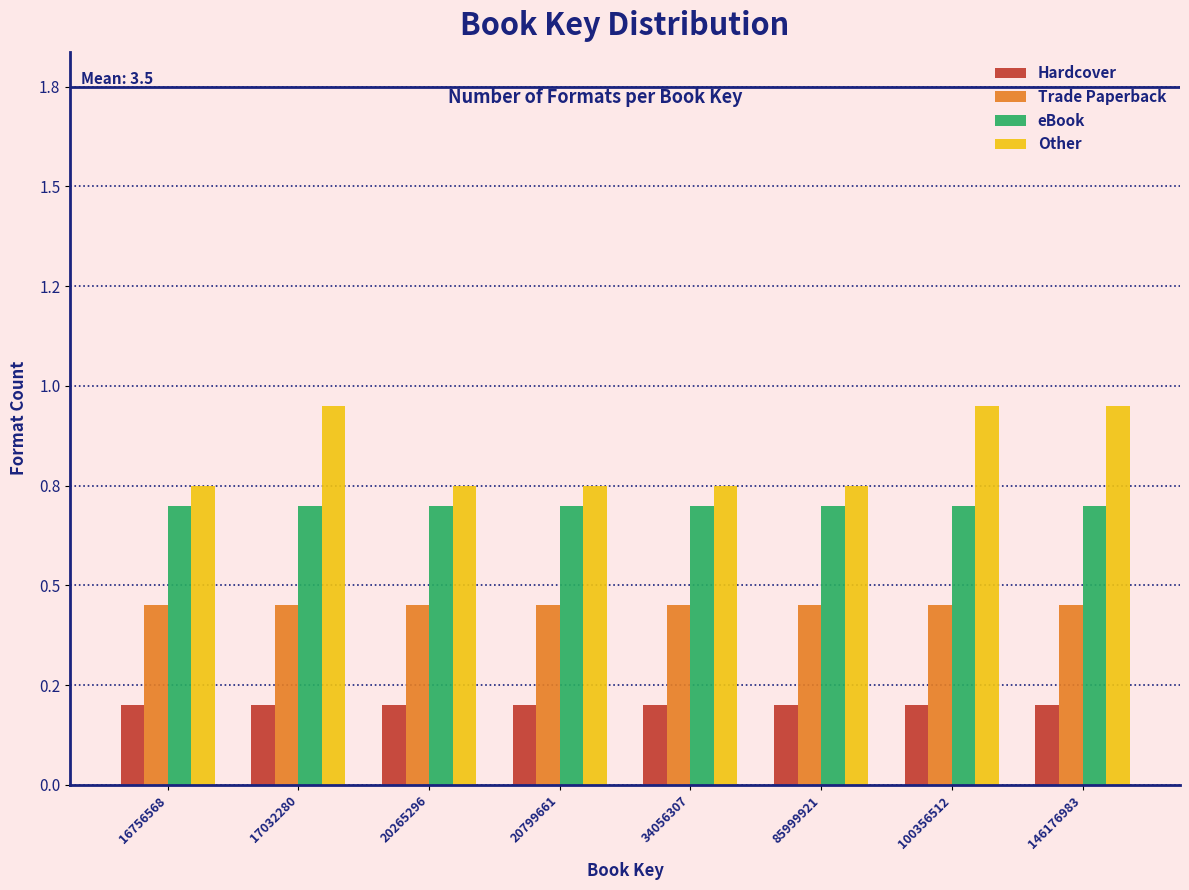

Does the chart contain stacked bars?

No